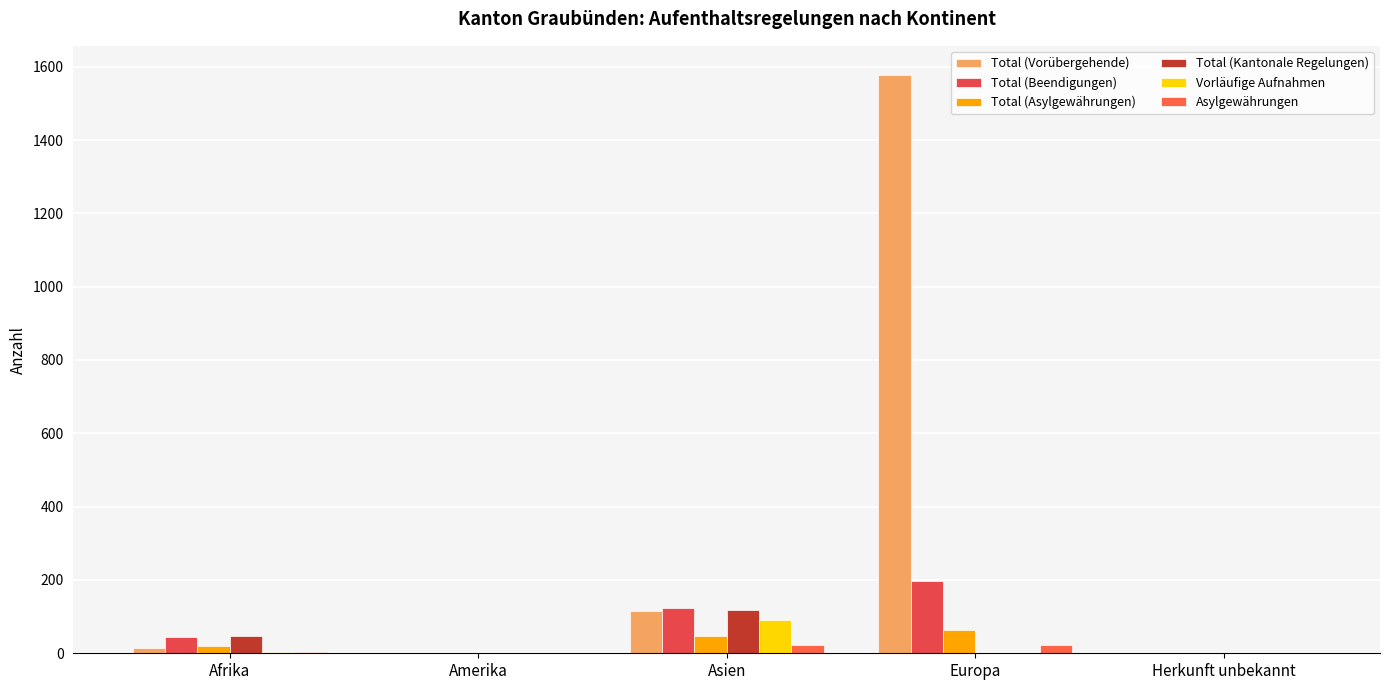

What is the sum of the Vorläufige Aufnahmen values at Europa and Amerika?

2